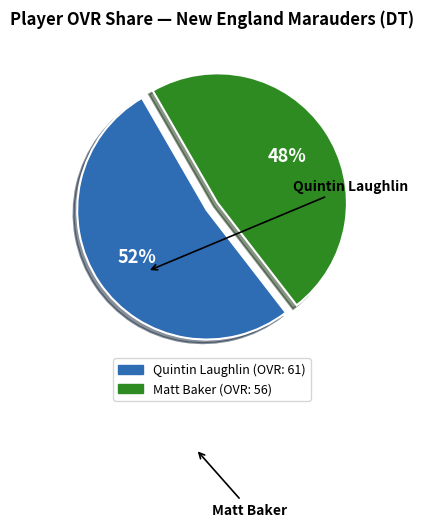

Approximately how many times larger is the value at Quintin Laughlin compared to Matt Baker?

1.1